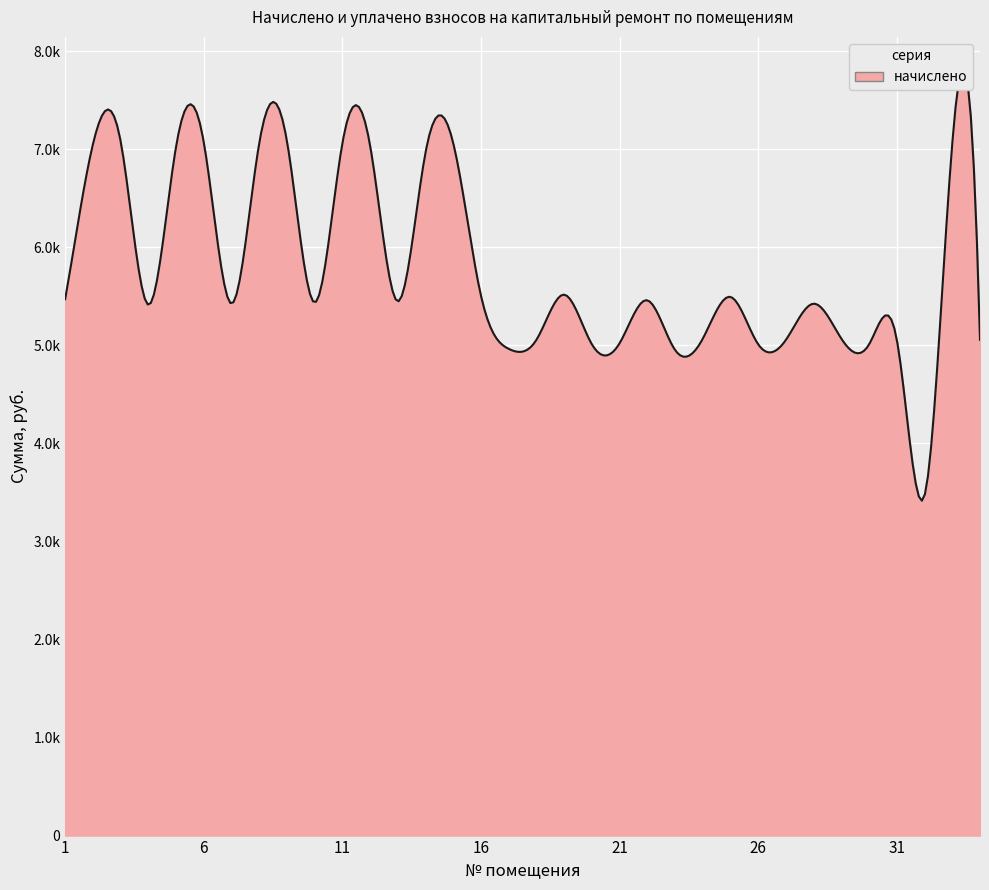

At which category does the data reach its first local peak?

3